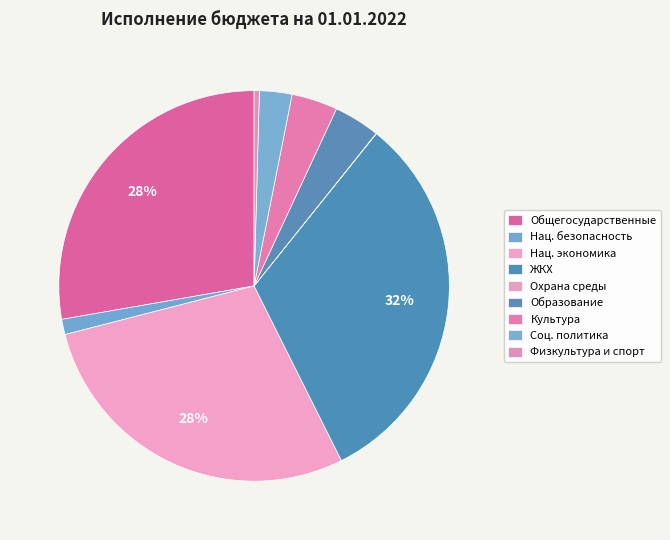

How many segments does this pie chart have?

9